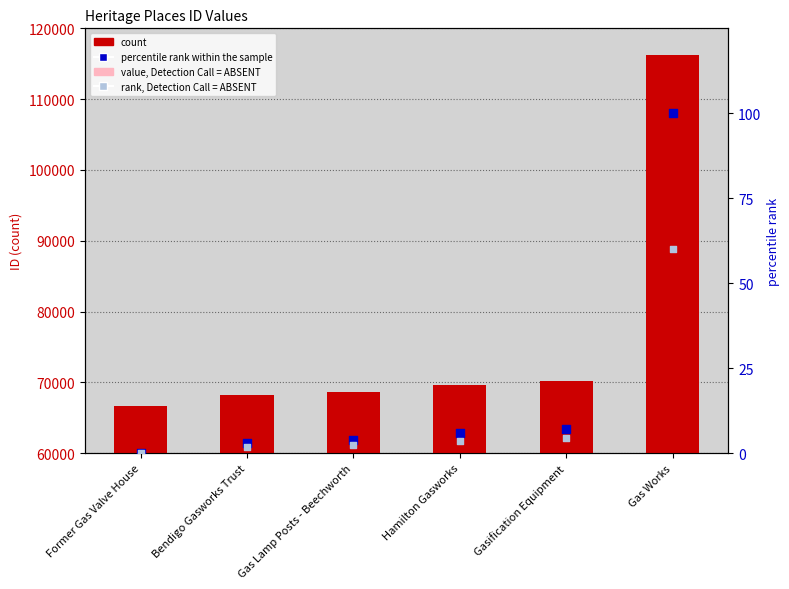

What is the total value across all series at Gas Works?

186150.4